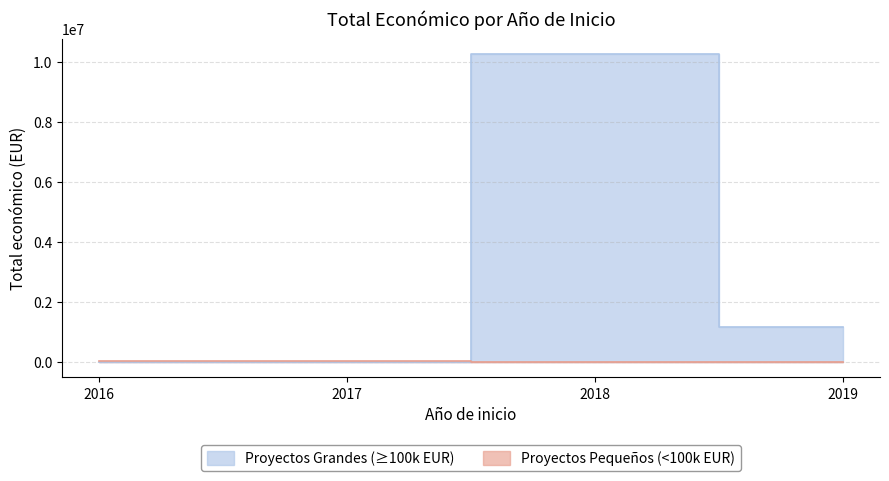

What is the approximate value at 2016, to the nearest 50?

19850